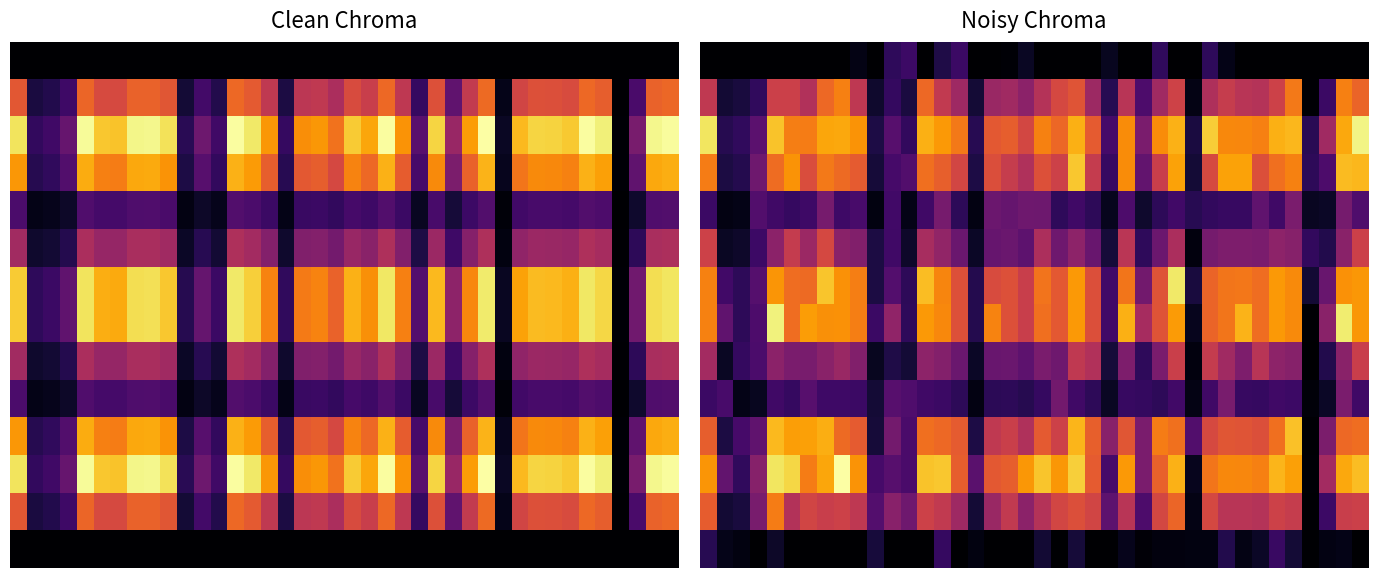

At how many categories does at least one series exceed 335?

14